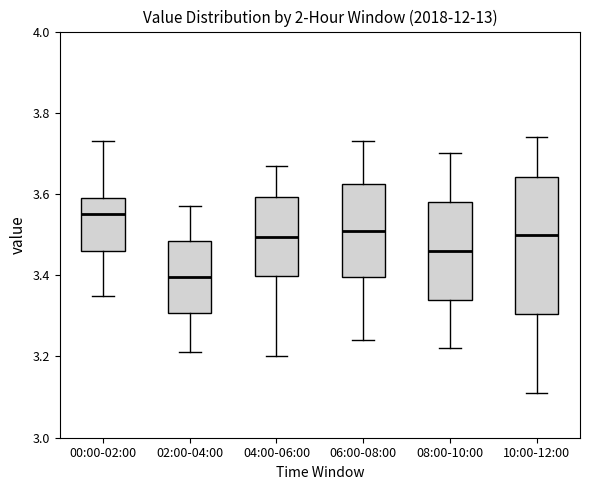

Reading left to right, read every box against the y-axis: the position of its median line, the range the box covers, and the ends of its whiskers. The values are not printed on the chart, so give them approximately, as read against the axis.

00:00-02:00: median 3.56, box 3.46 to 3.60, whiskers 3.36 to 3.74
02:00-04:00: median 3.40, box 3.30 to 3.48, whiskers 3.22 to 3.58
04:00-06:00: median 3.50, box 3.40 to 3.60, whiskers 3.20 to 3.68
06:00-08:00: median 3.52, box 3.40 to 3.62, whiskers 3.24 to 3.74
08:00-10:00: median 3.46, box 3.34 to 3.58, whiskers 3.22 to 3.70
10:00-12:00: median 3.50, box 3.30 to 3.64, whiskers 3.12 to 3.74